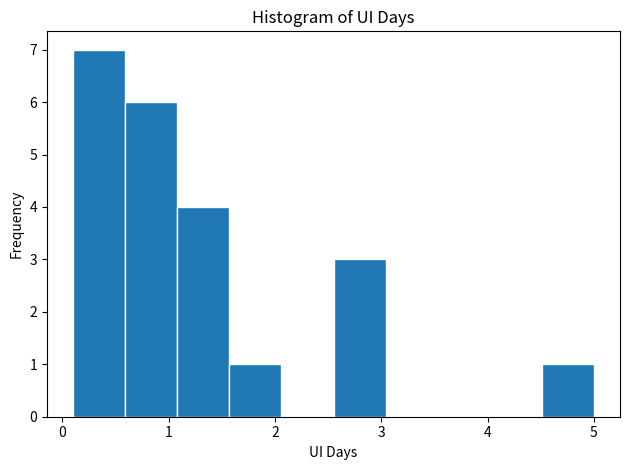

Over which range of the x-axis is the bar tallest?

0.10 to 0.59